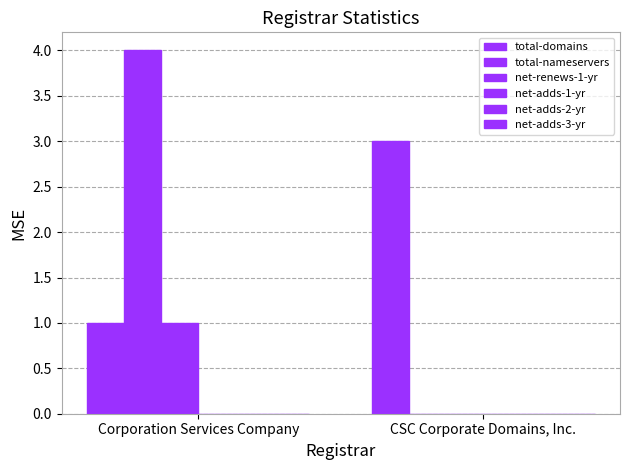

Count the number of categories in the chart.

2